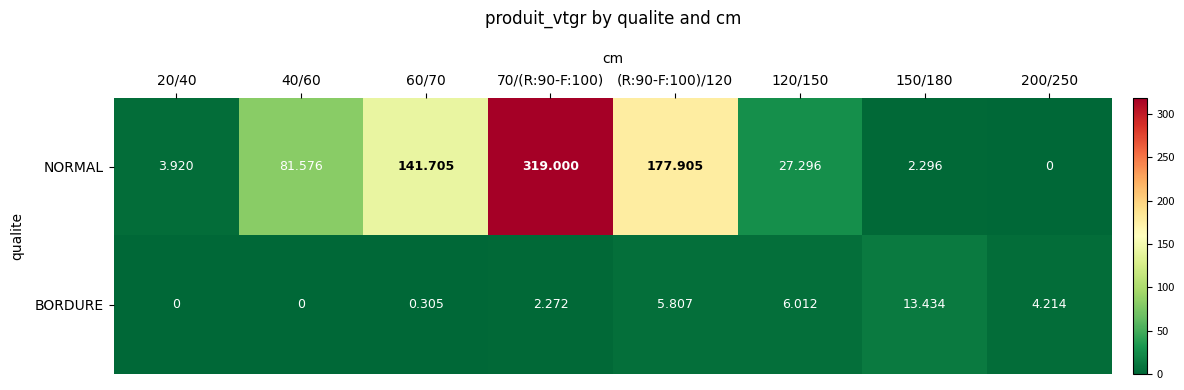

At how many categories does at least one series exceed 229?

1